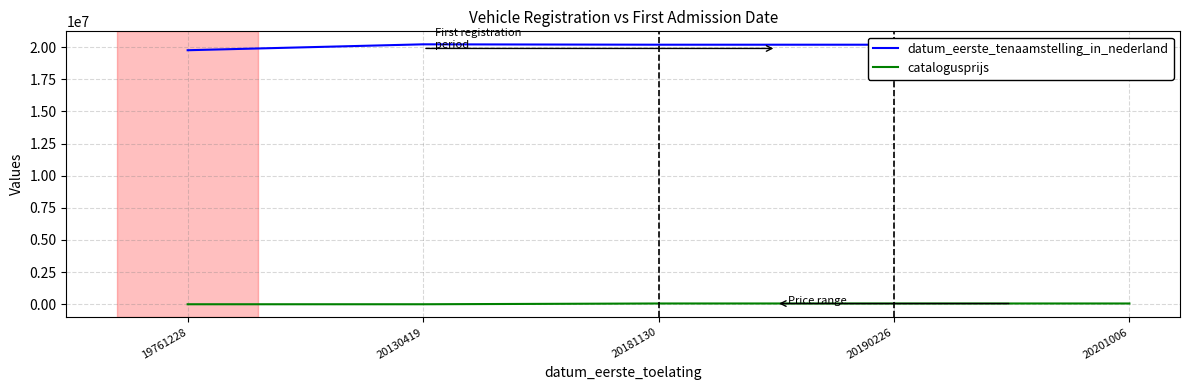

What is the greatest value displayed?

20220111